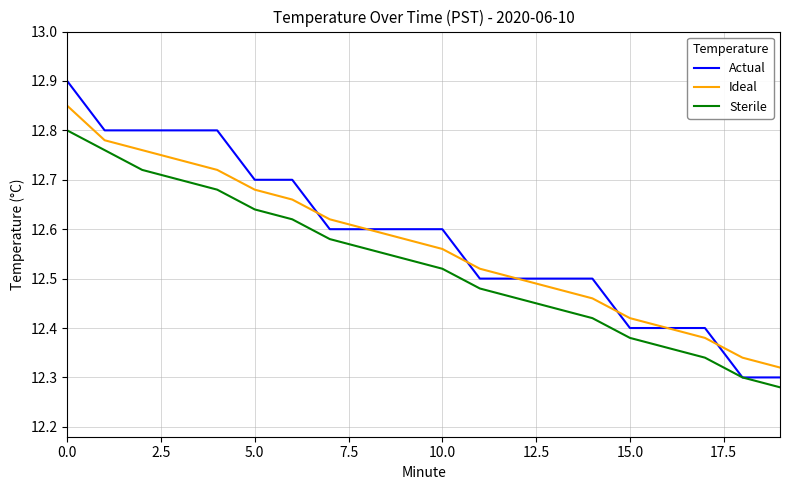

How many lines are shown in the chart?

3